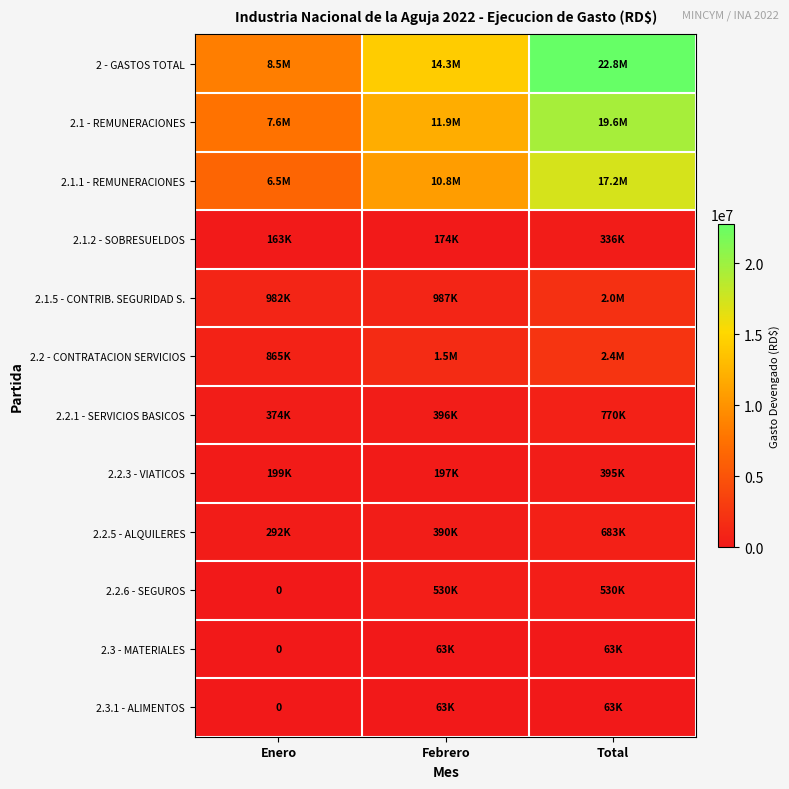

Which series has the largest total across all categories?

2 - GASTOS TOTAL